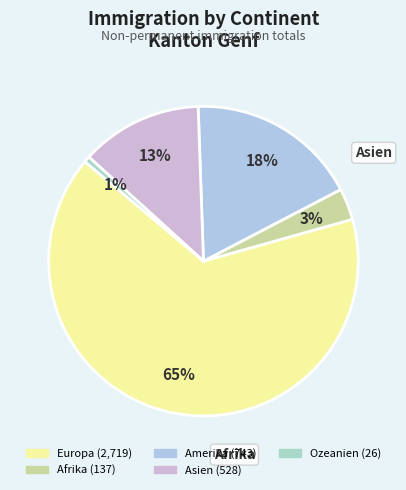

Is there a majority slice in this chart?

Yes